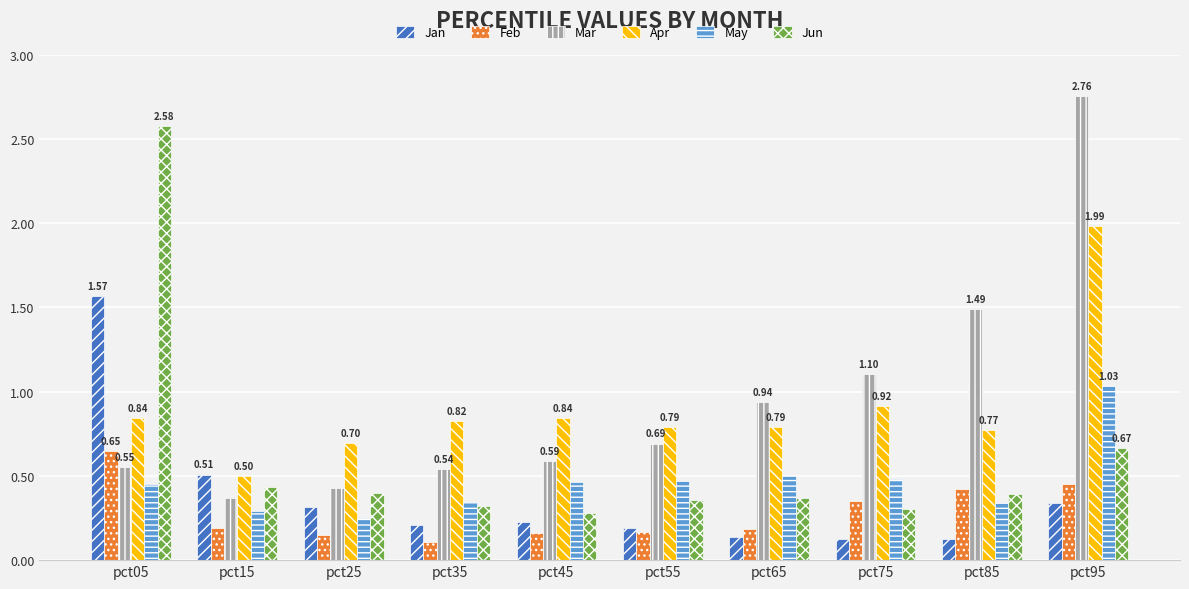

What is the sum of all Jun values?

6.1